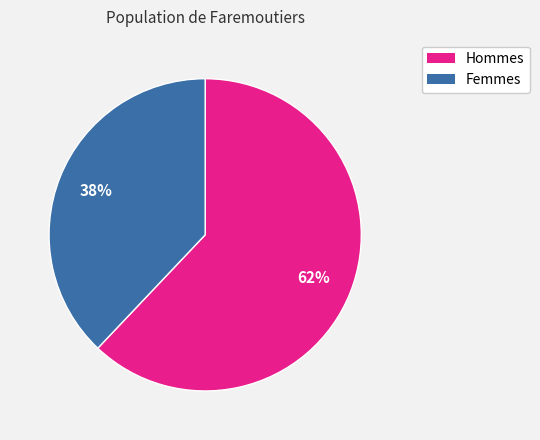

What is the ratio of the value at Hommes to the value at Femmes?

1.6